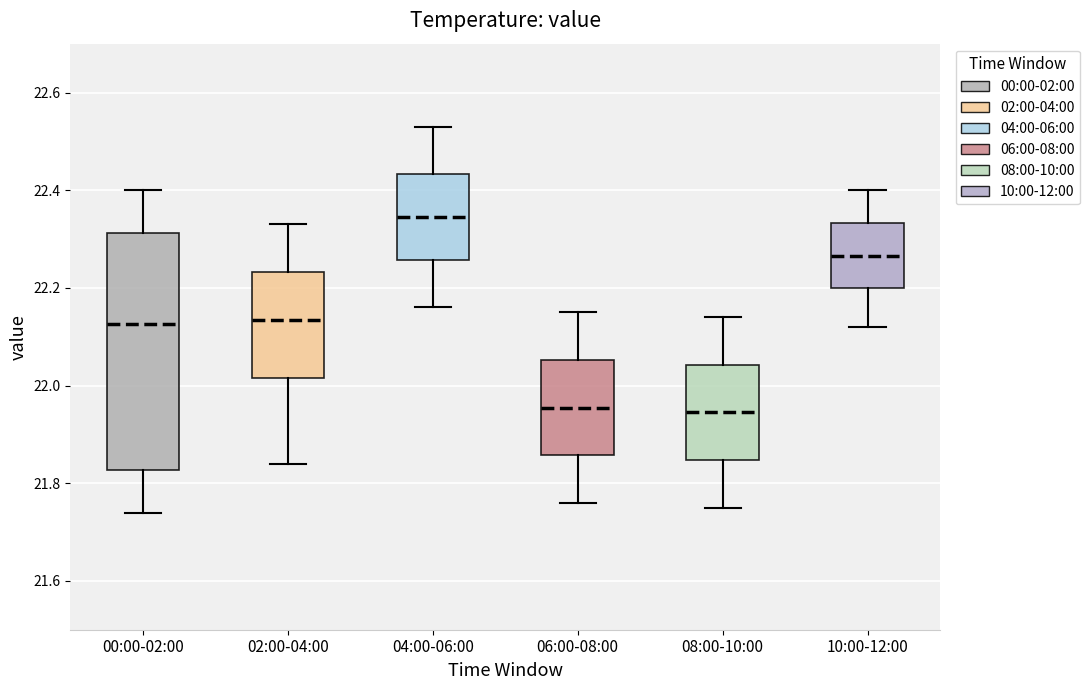

Which box is the tallest, from its lower edge to its upper edge?

00:00-02:00